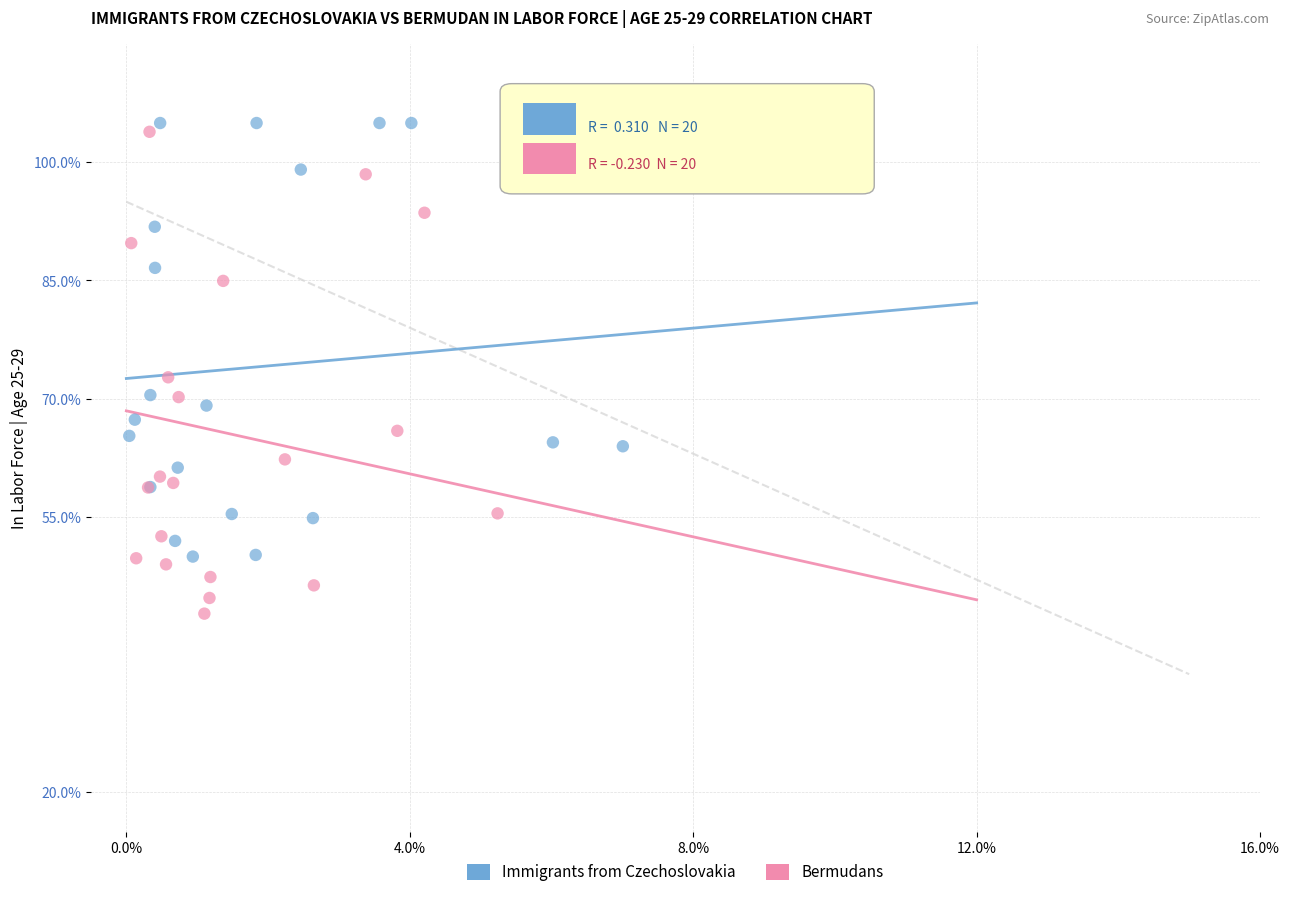

Which series has the largest Y range (max minus min)?

Bermudans